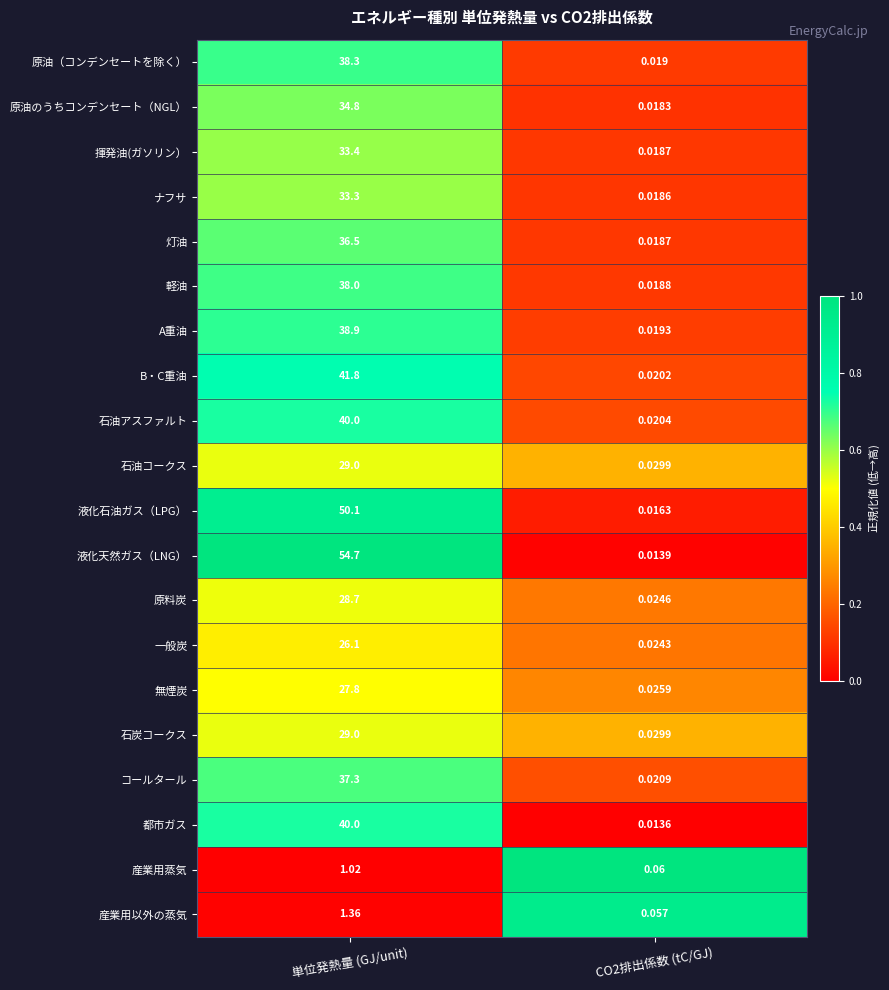

At which category is the sum across all series the highest?

単位発熱量 (GJ/unit)